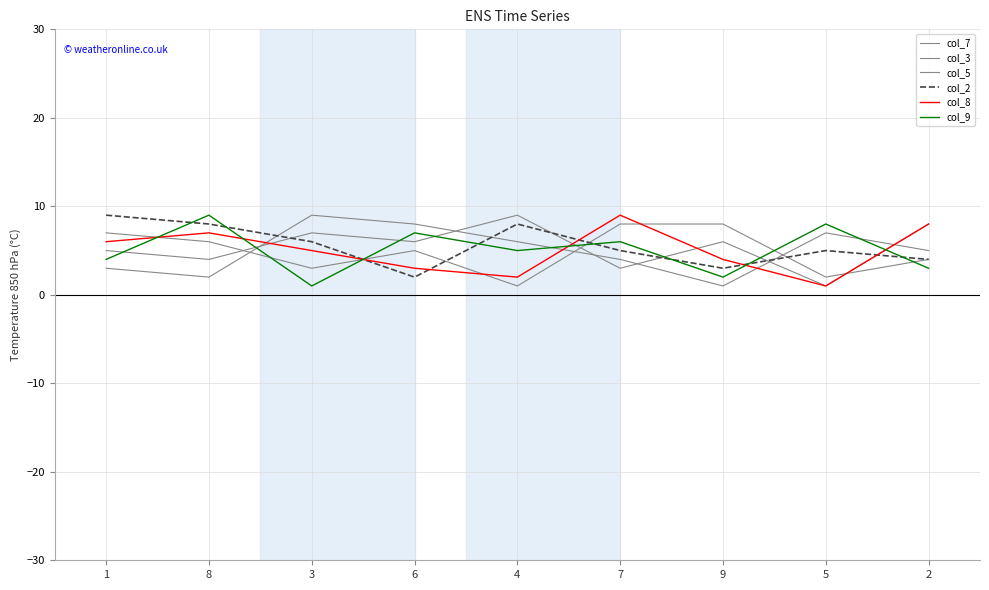

What is the spread (max minus min) of values at 8?

7